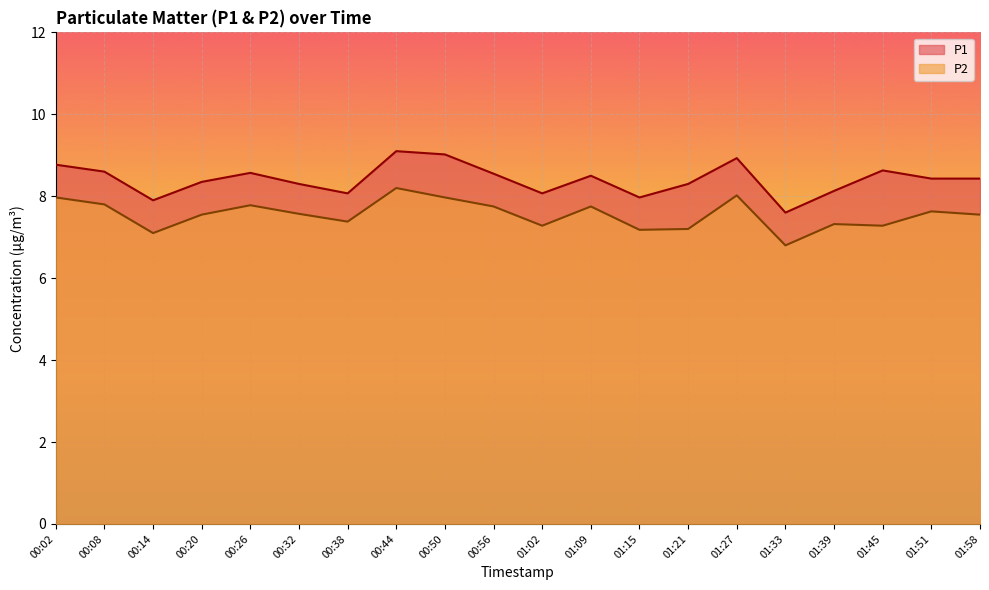

Rank the series by their maximum value, from lowest to highest.

P2, P1